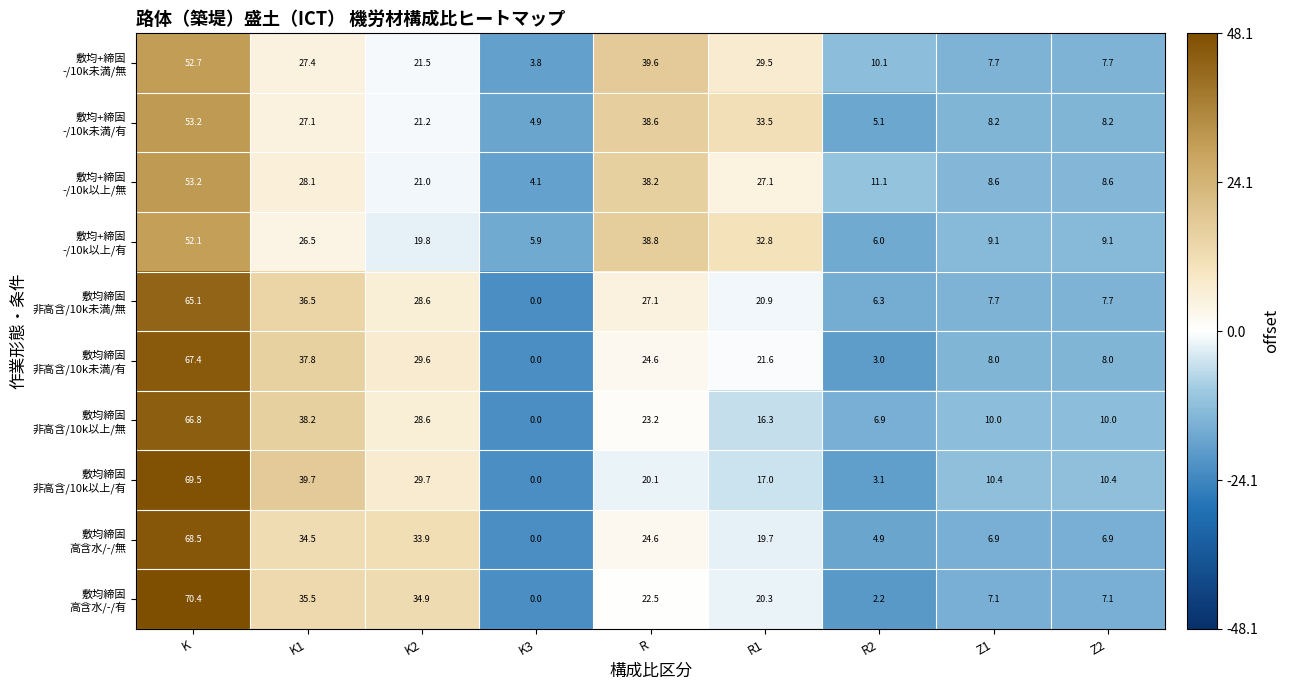

What is the total value across all series at K3?

18.7